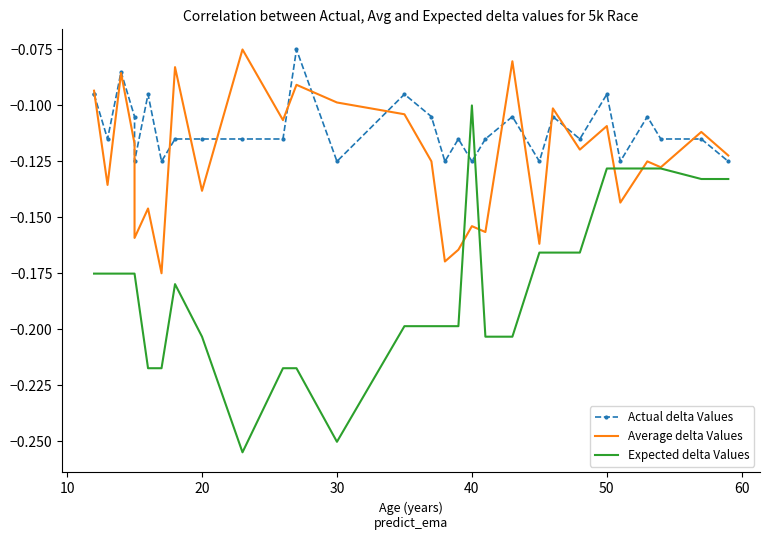

The Average delta Values series shows -0.1 at 30. True or false?

False